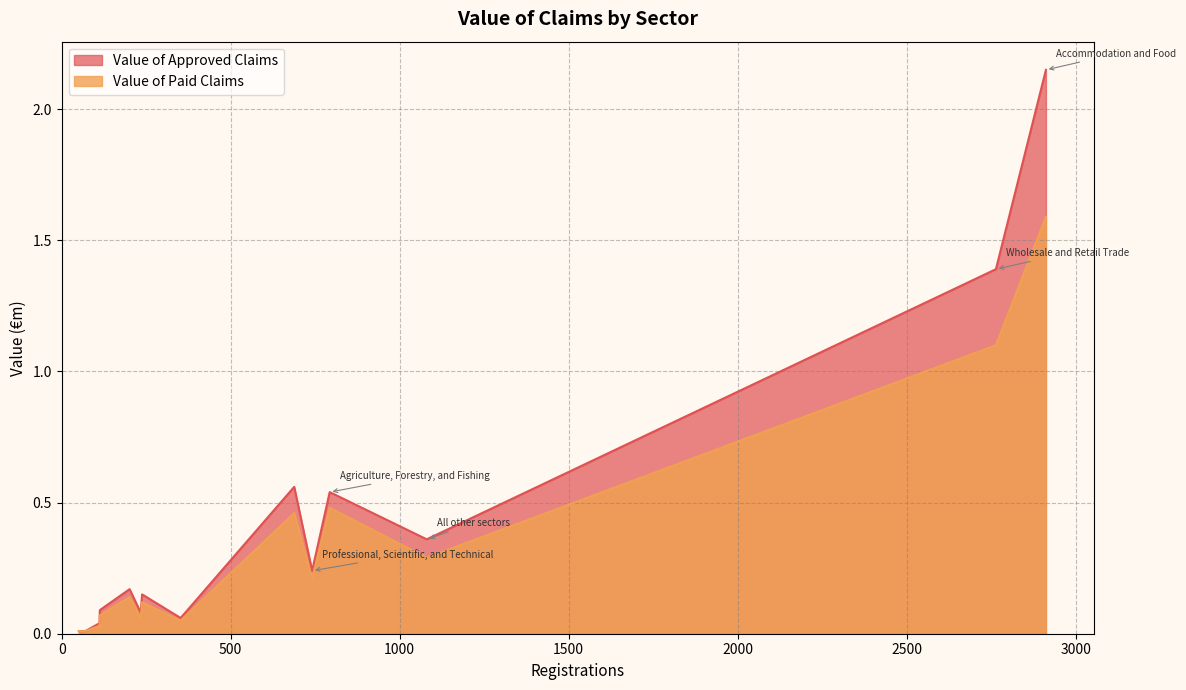

Which series has the largest range (max minus min)?

Value of Approved Claims